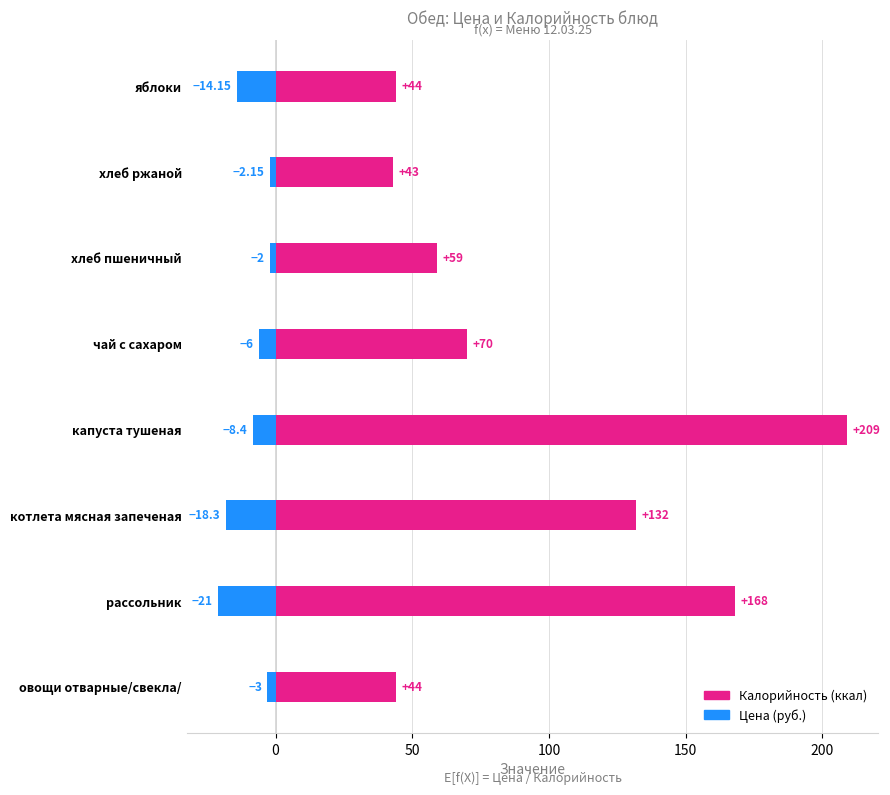

How many data points in Калорийность are less than 70?

4